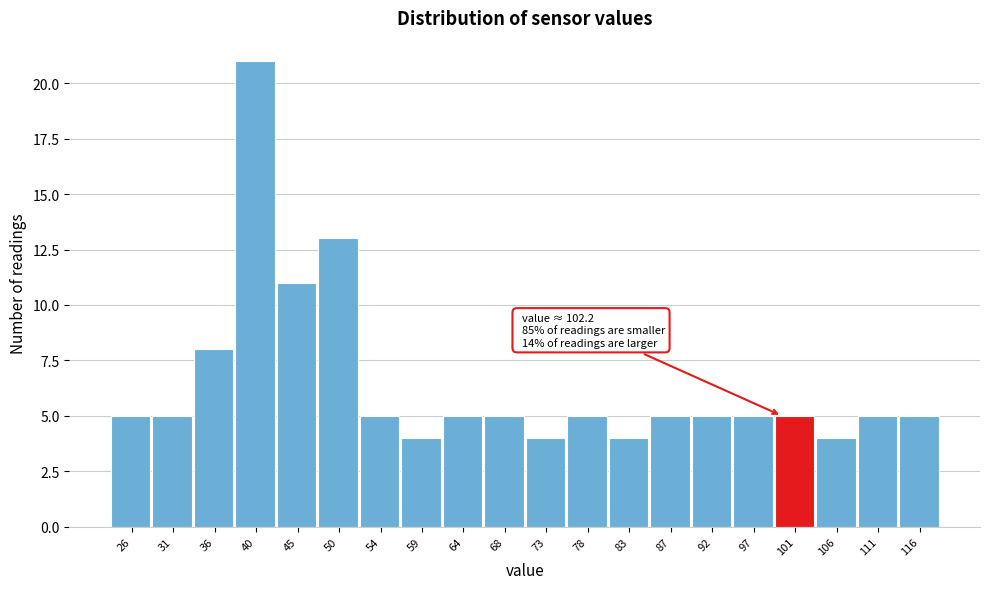

Reading left to right, extract all data points from this chart.

26=5	31=5	36=8	40=21	45=11	50=13	54=5	59=4	64=5	68=5	73=4	78=5	83=4	87=5	92=5	97=5	101=5	106=4	111=5	116=5